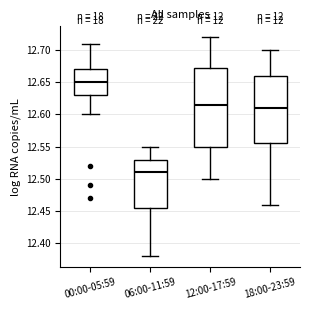

Which box has the highest median line?

00:00-05:59